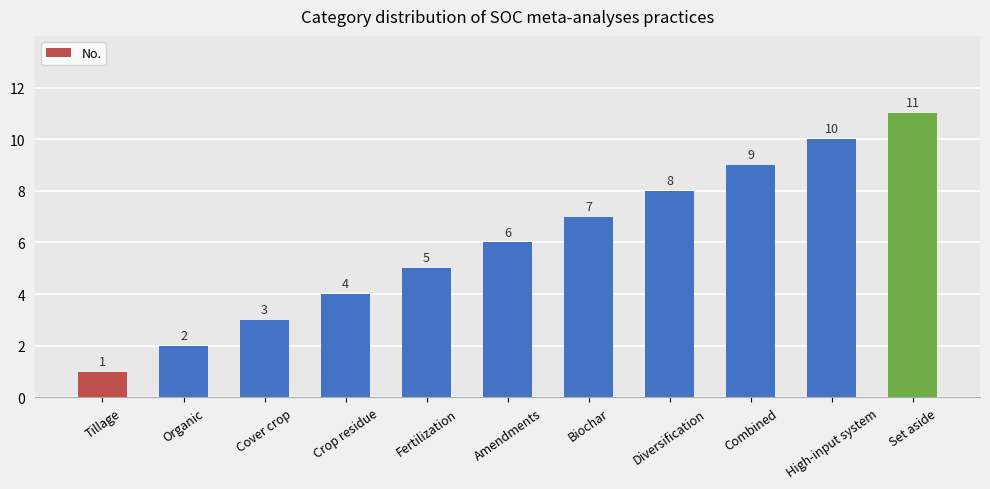

Is it true that the value at Organic is 2?

True